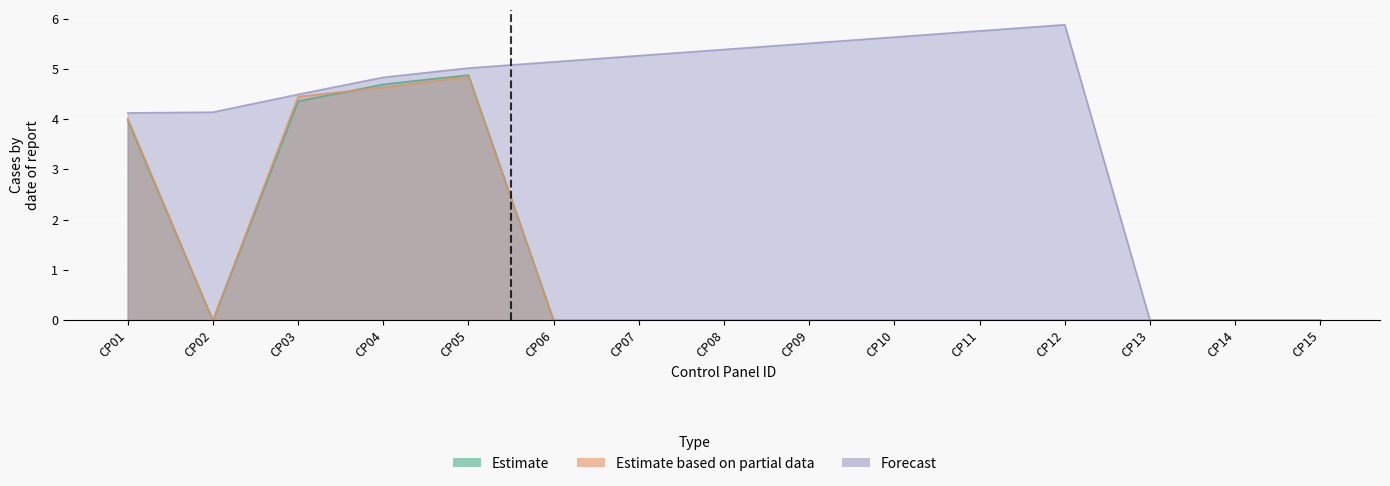

What are all the series names shown in the legend?

Estimate, Estimate based on partial data, Forecast